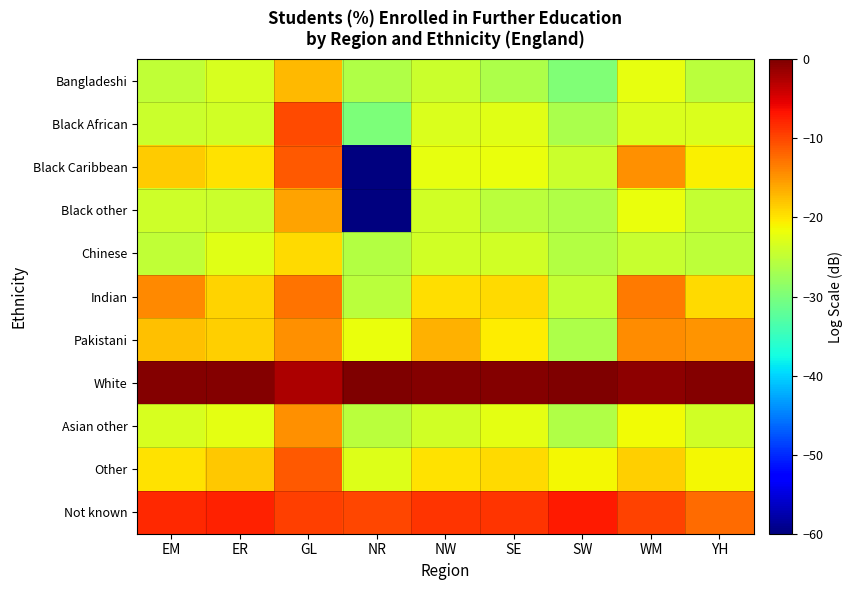

Rank the series by their maximum value, from highest to lowest.

White, Not known, Black African, Other, Black Caribbean, Indian, Pakistani, Asian other, Black other, Bangladeshi, Chinese